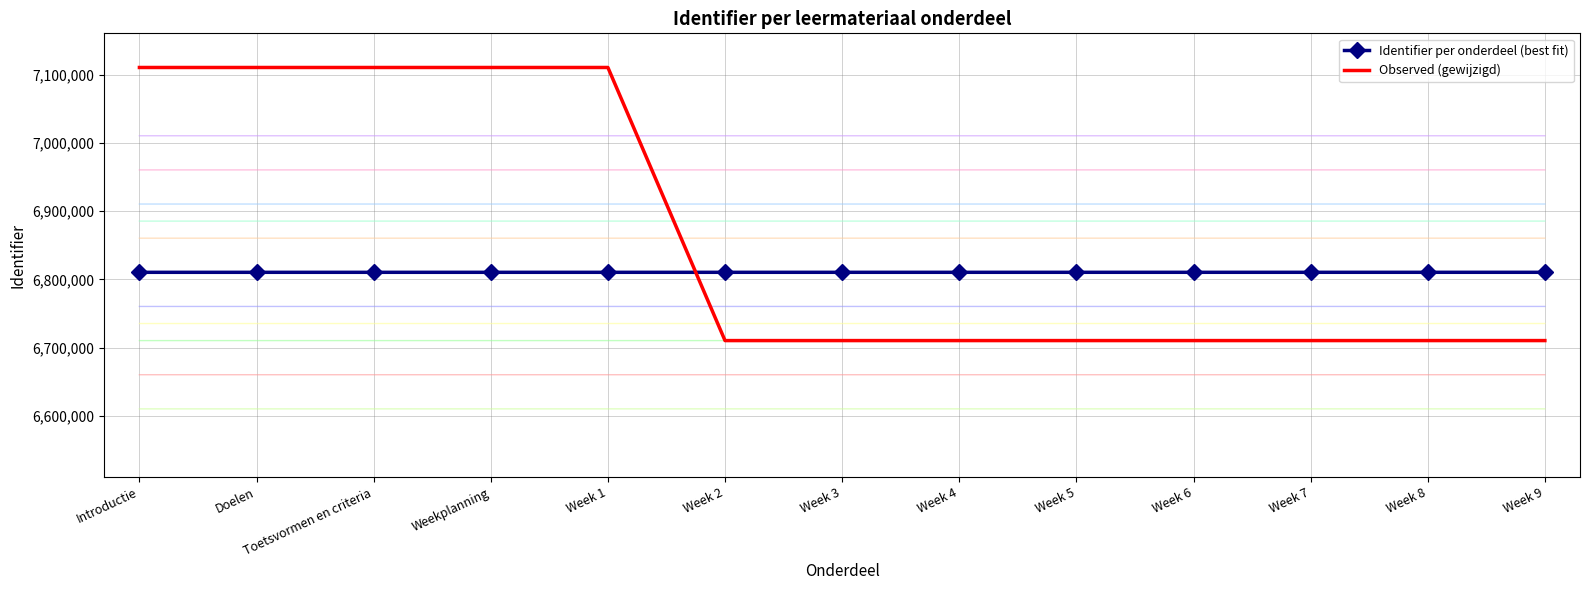

Where do Observed (gewijzigd) and Identifier per onderdeel (best fit) first cross each other?

Week 1 and Week 2